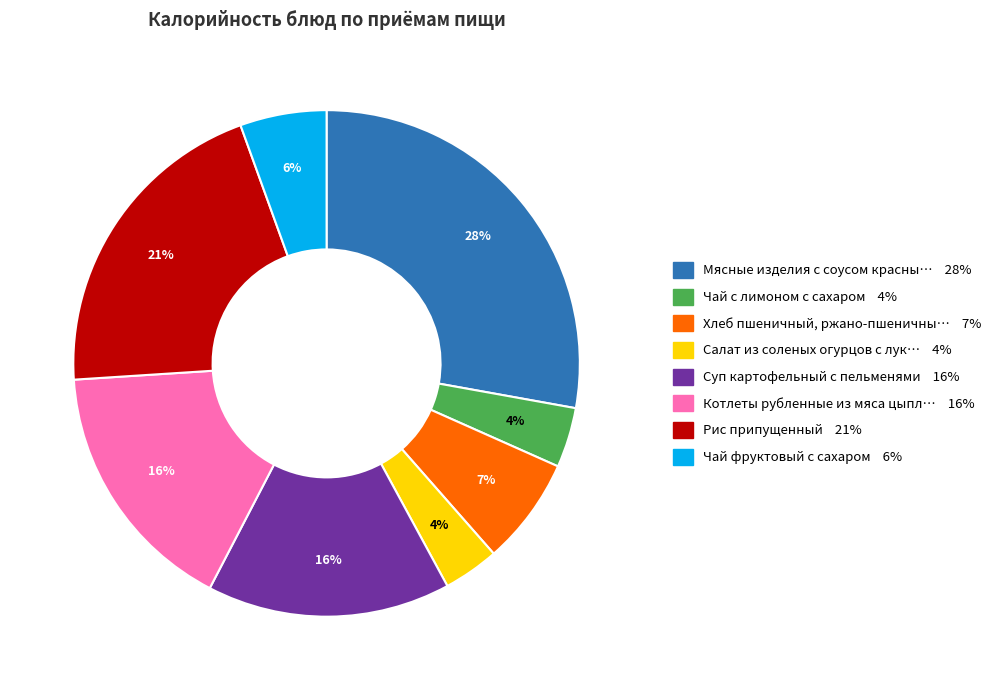

Does any single category account for the majority?

No